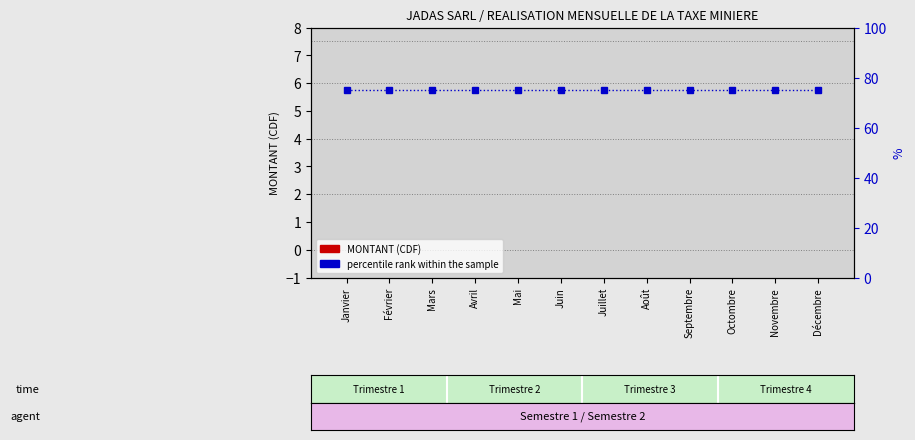

What is the average value of the percentile rank within the sample series?

75